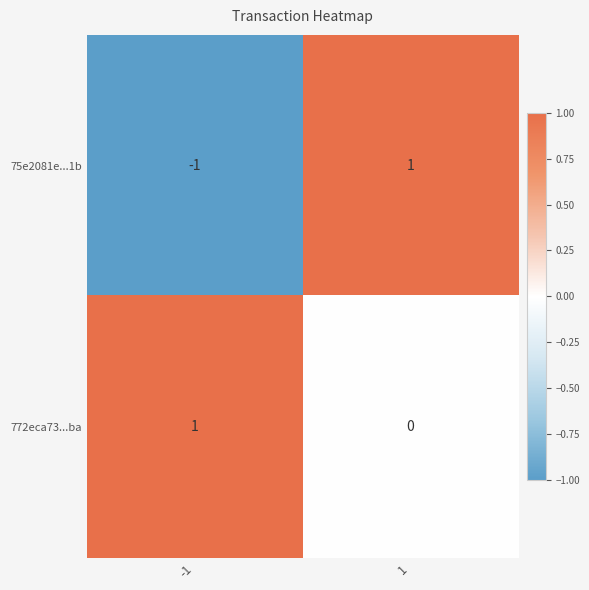

Reading right to left, transcribe all the data shown in this chart.

75e2081e...1b: 1	-1
772eca73...ba: 0	1